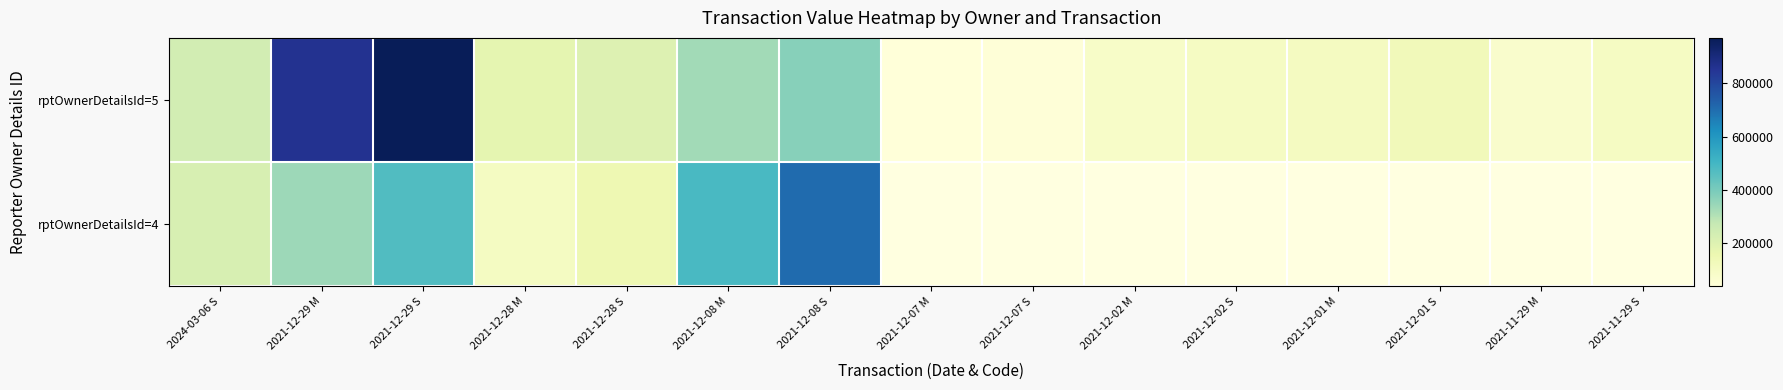

What is the sum of all rptOwnerDetailsId=5 values?

3845815.0